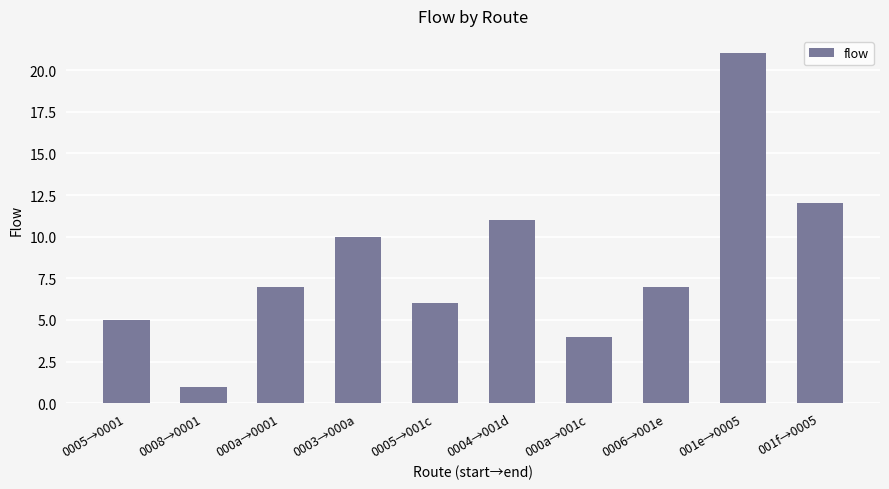

Reading left to right, transcribe all the data shown in this chart.

5	1	7	10	6	11	4	7	21	12